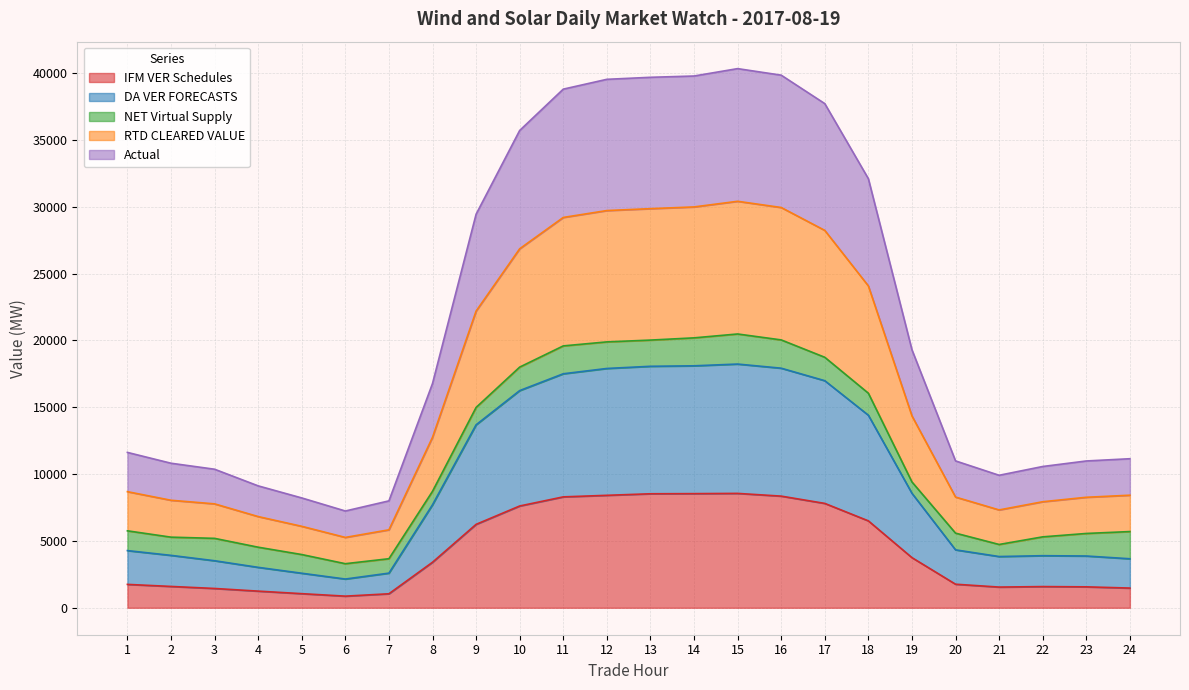

Count the number of categories in the chart.

24